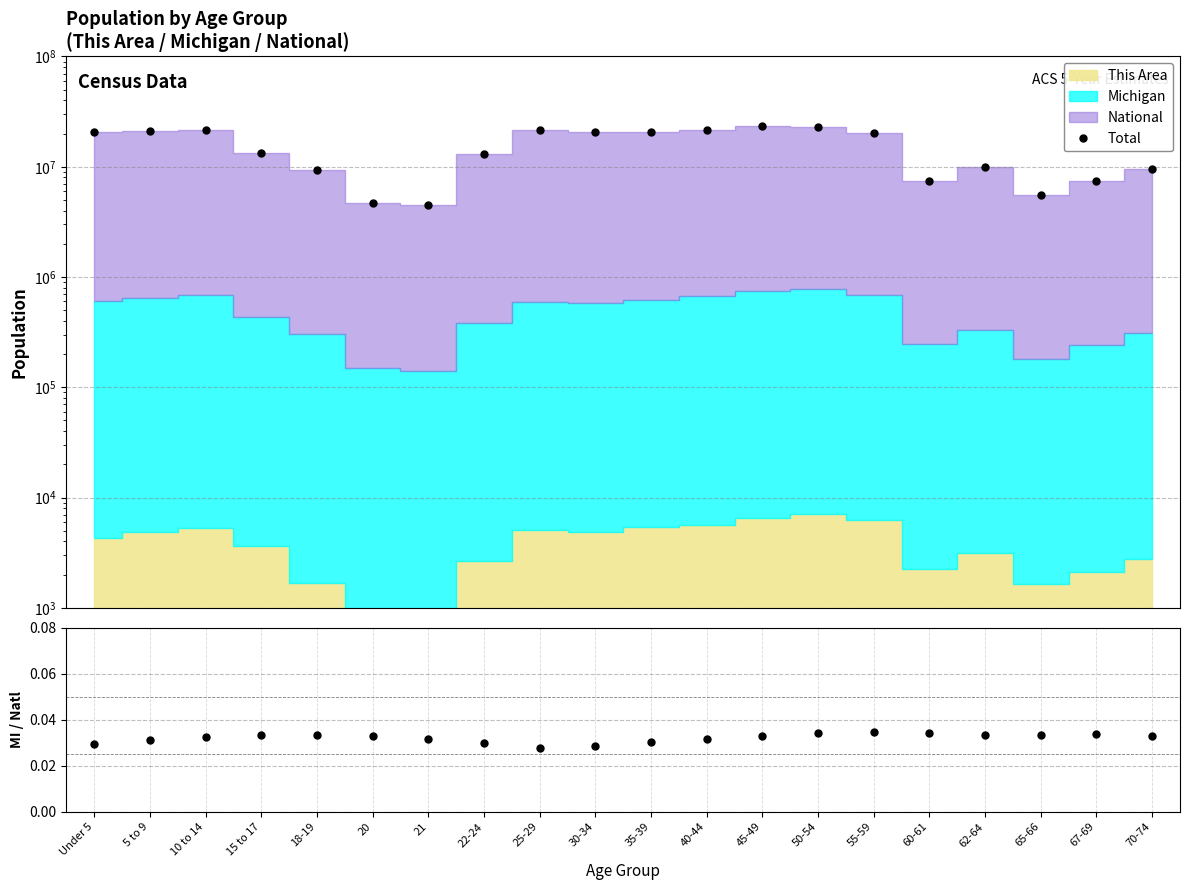

What position from the left is 50-54?

14